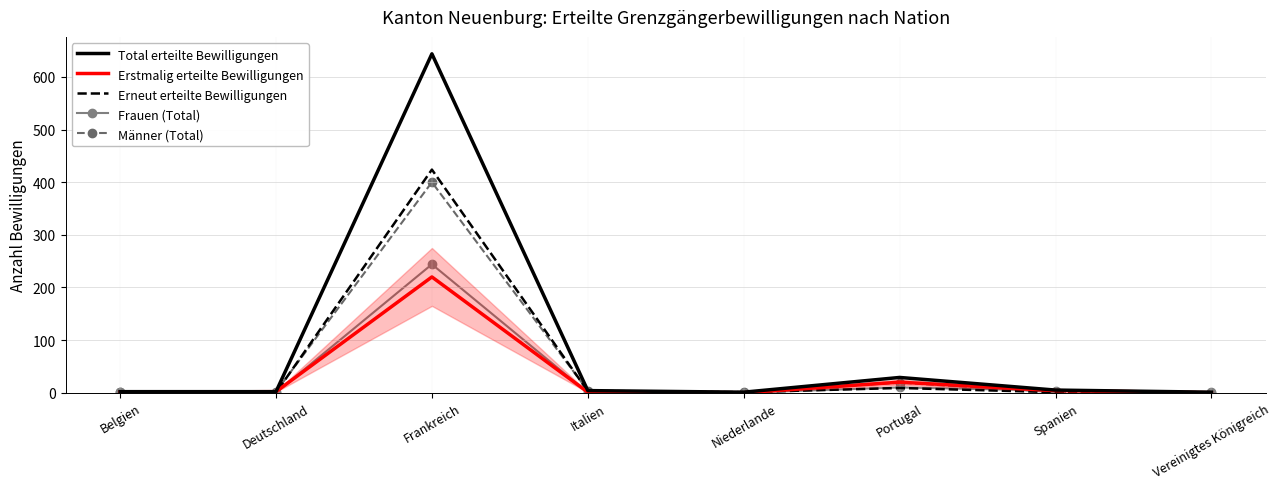

Which series has the widest spread of values?

Total erteilte Bewilligungen